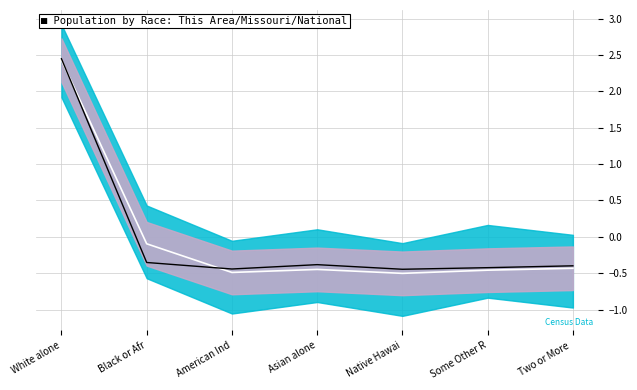

Reading left to right, what are all the values shown in this chart?

Missouri: White alone=2.4	Black or Afr=-0.1	American Ind=-0.5	Asian alone=-0.4	Native Hawai=-0.5	Some Other R=-0.5	Two or More =-0.4
This Area: White alone=2.4	Black or Afr=-0.4	American Ind=-0.4	Asian alone=-0.4	Native Hawai=-0.4	Some Other R=-0.4	Two or More =-0.4